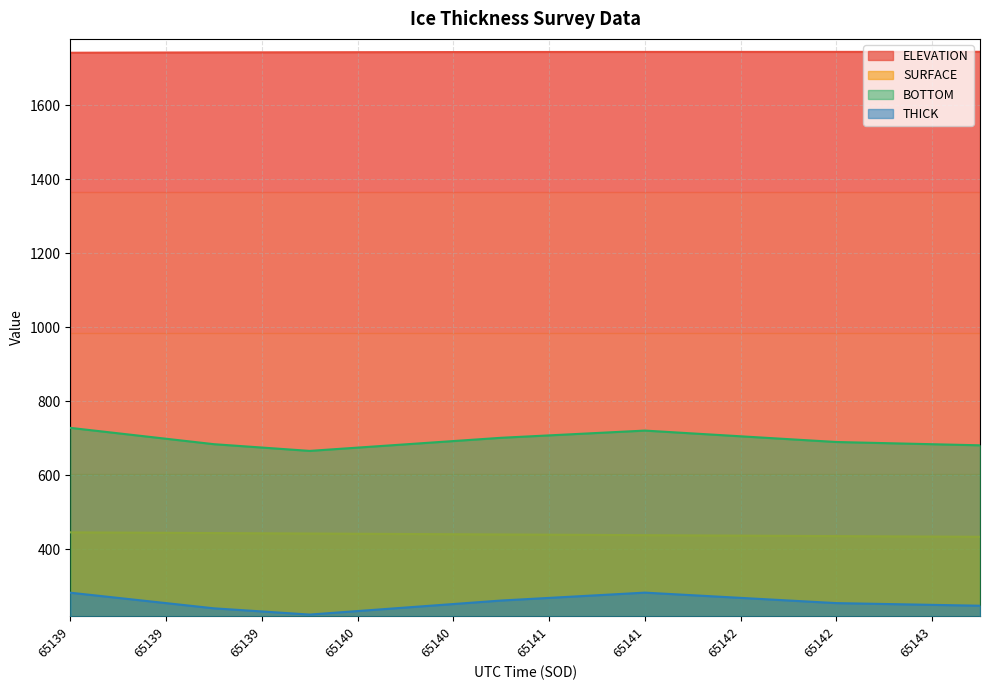

Which has a higher value, 65142.1625 or 65142.8461?

65142.8461